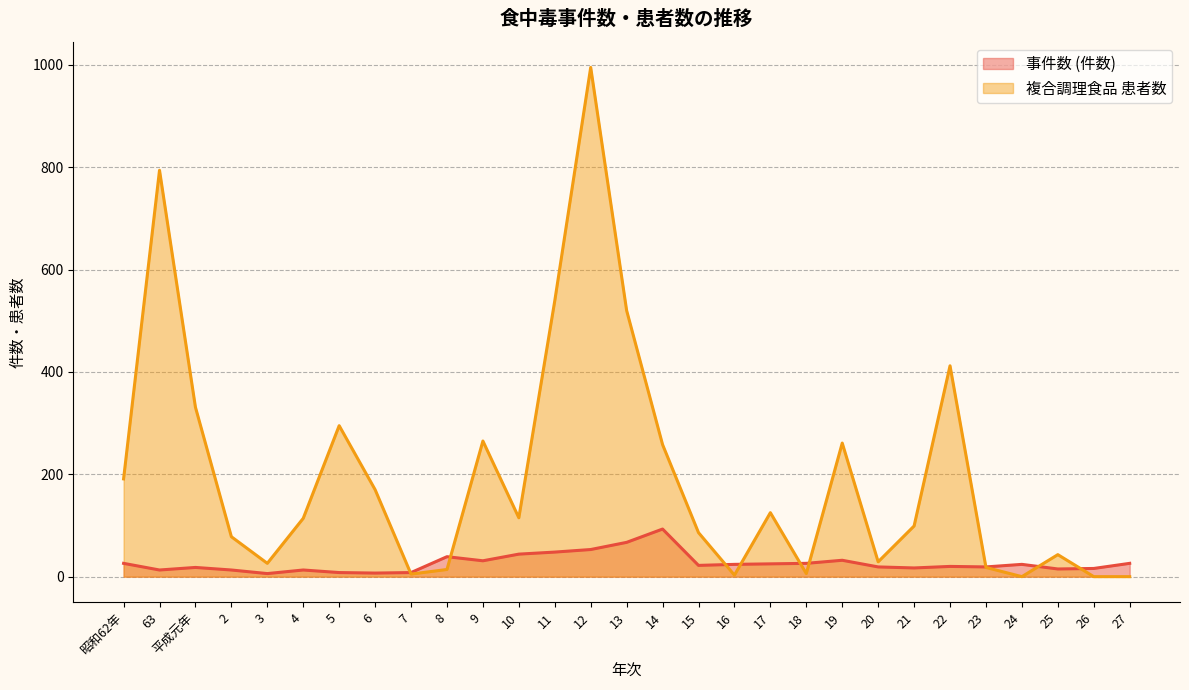

How many lines are shown in the chart?

2